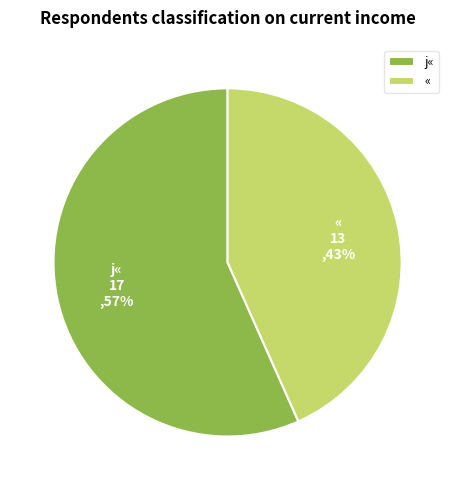

How many segments does this pie chart have?

2